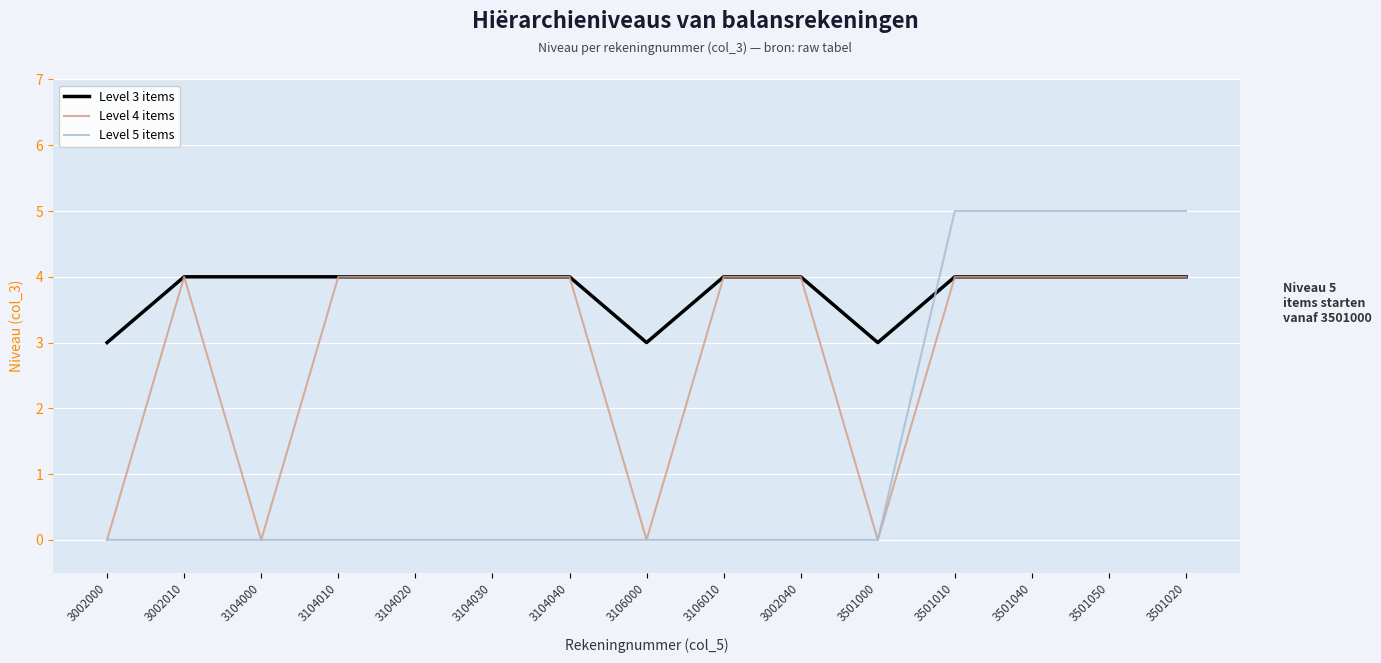

What is the greatest value displayed?

5